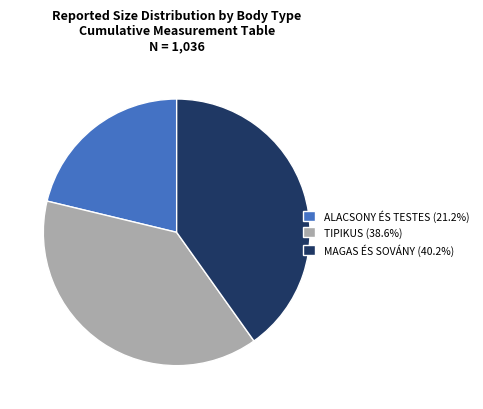

What is the smallest slice in the pie chart?

ALACSONY ÉS TESTES